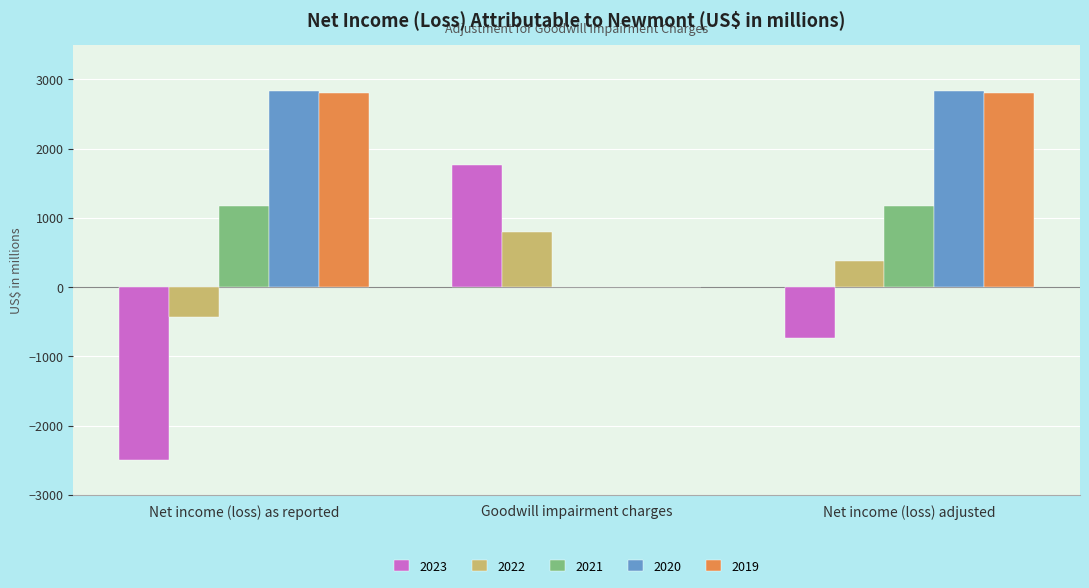

Which series changed the most between Net income (loss) as reported and Goodwill impairment charges?

2023